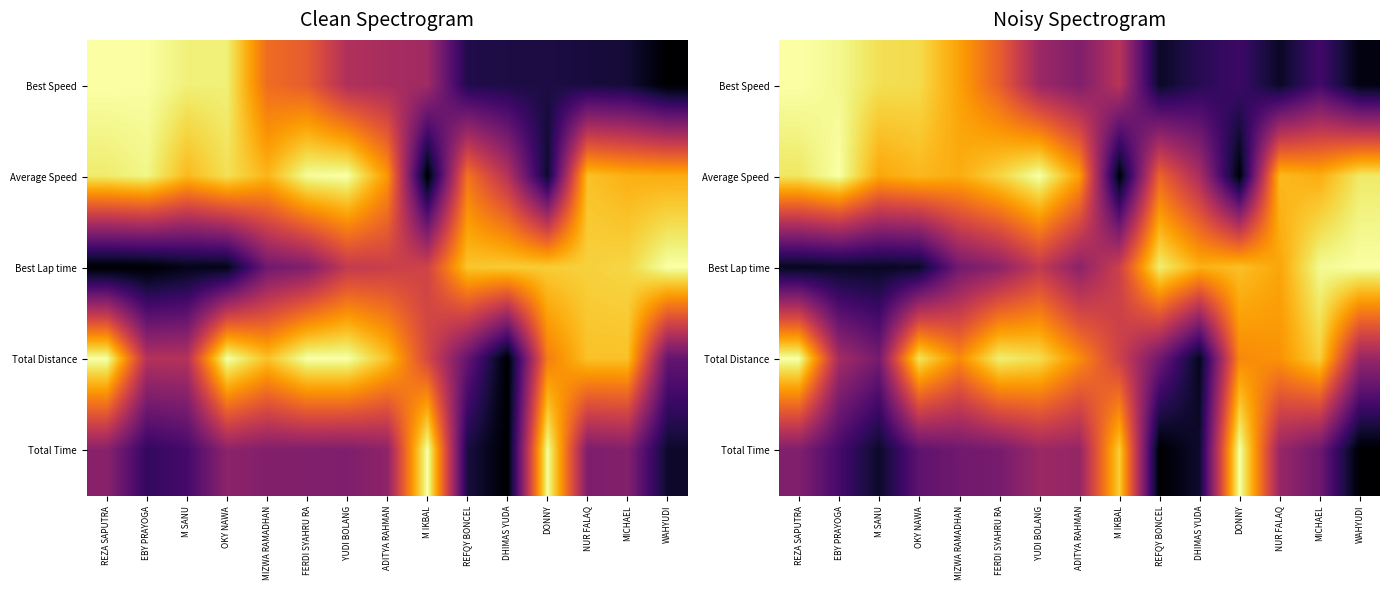

How many categories are shown in the chart?

15